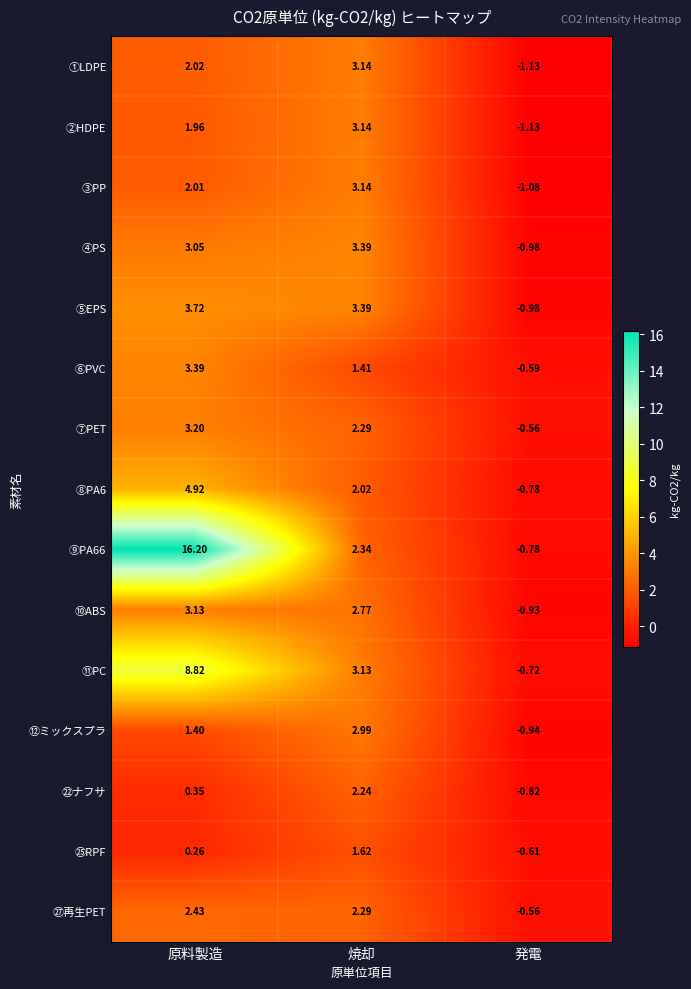

At which label does ①LDPE reach its peak?

焼却